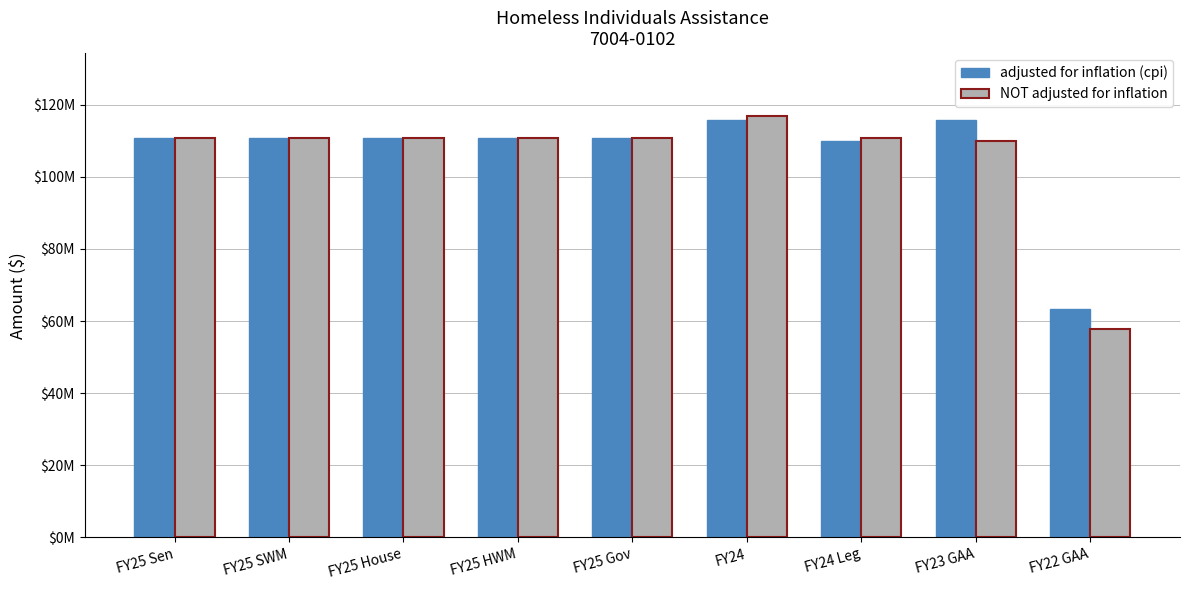

What is the highest value of the NOT adjusted for inflation series?

116792398